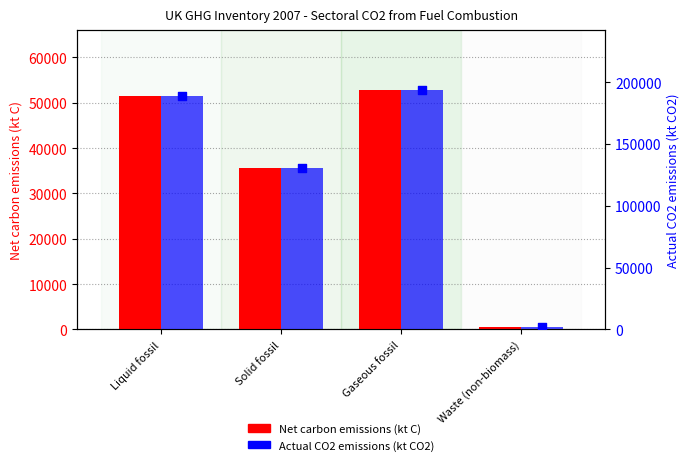

At which category is the sum across all series the highest?

Gaseous fossil